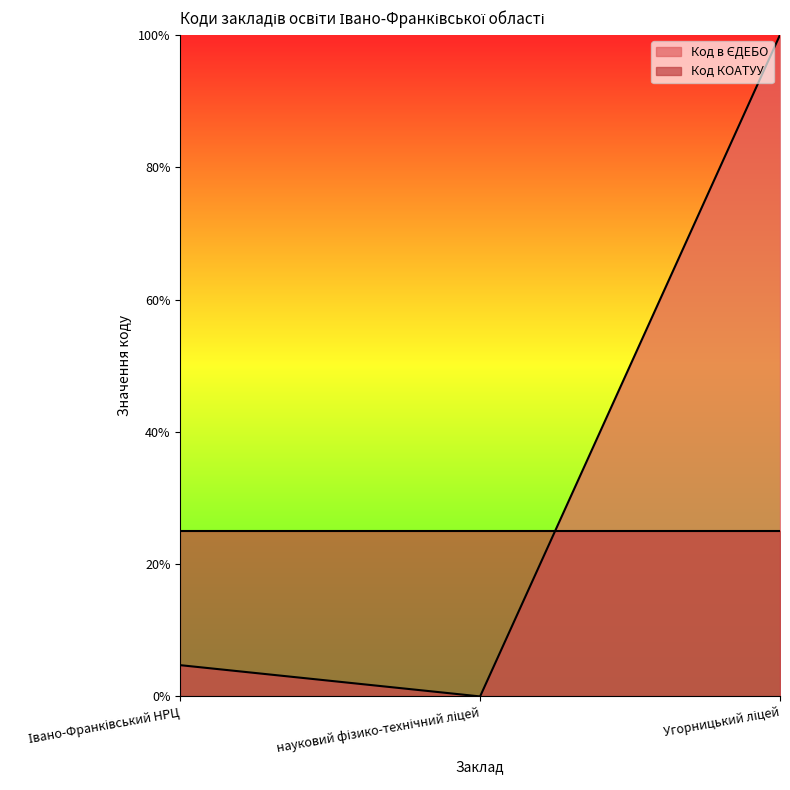

Between науковий фізико-технічний ліцей and Угорницький ліцей, which is larger?

Угорницький ліцей